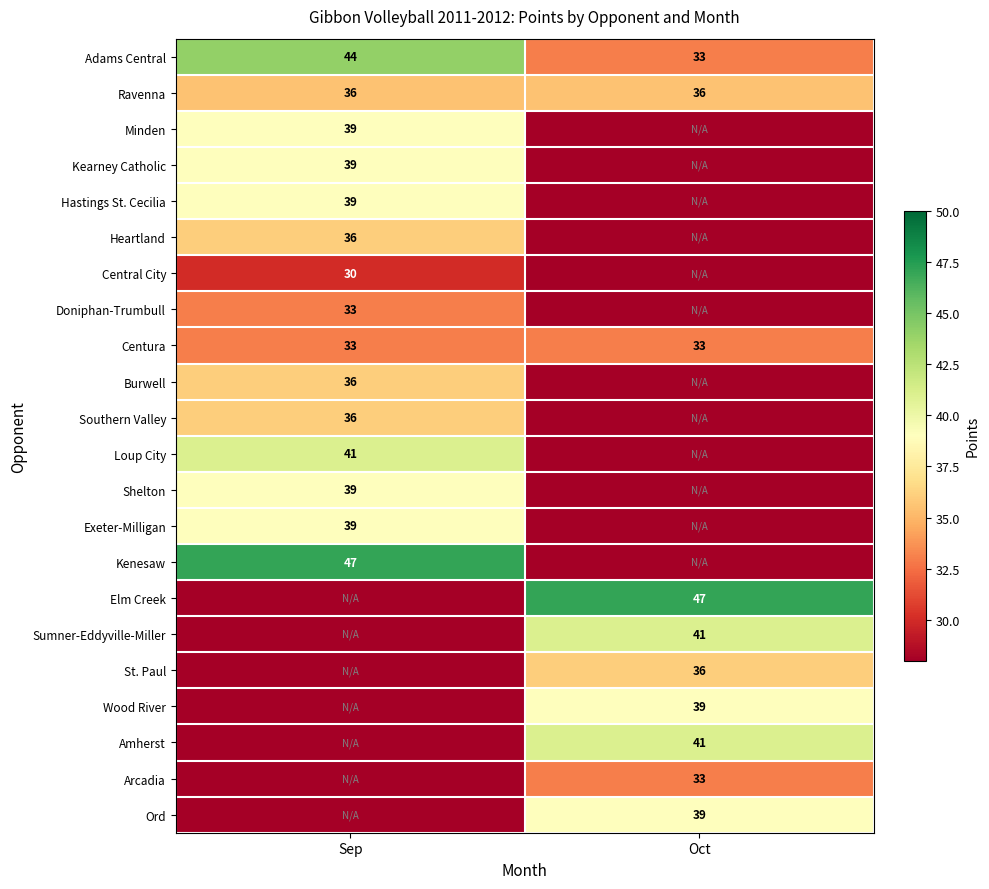

What is the difference between the Adams Central values at Oct and Sep?

11